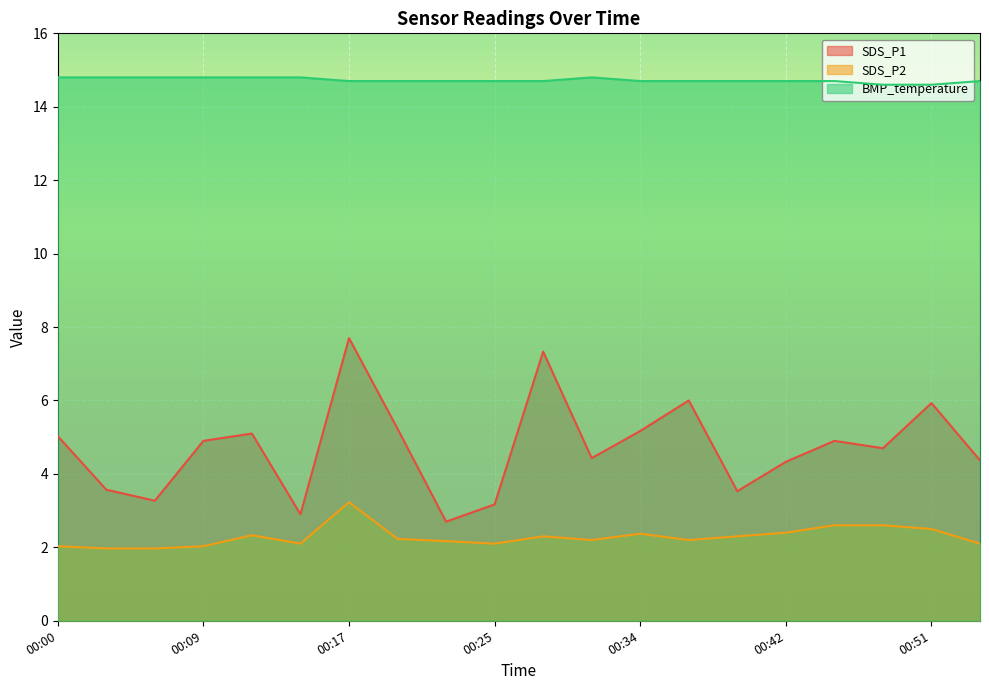

What is the difference between the second highest and second lowest values in the SDS_P2 series?

0.6